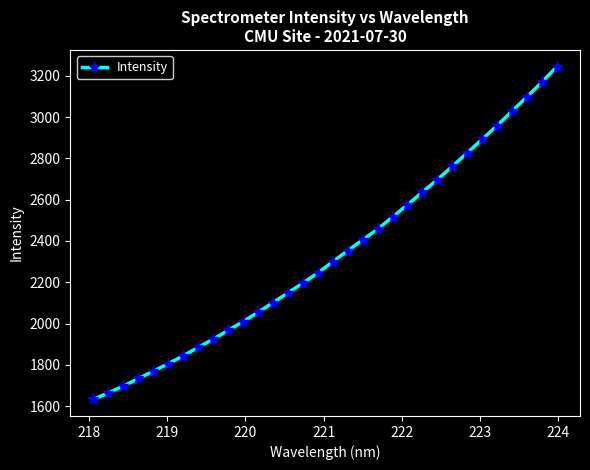

What is the difference between the maximum and second lowest values?

1580.7